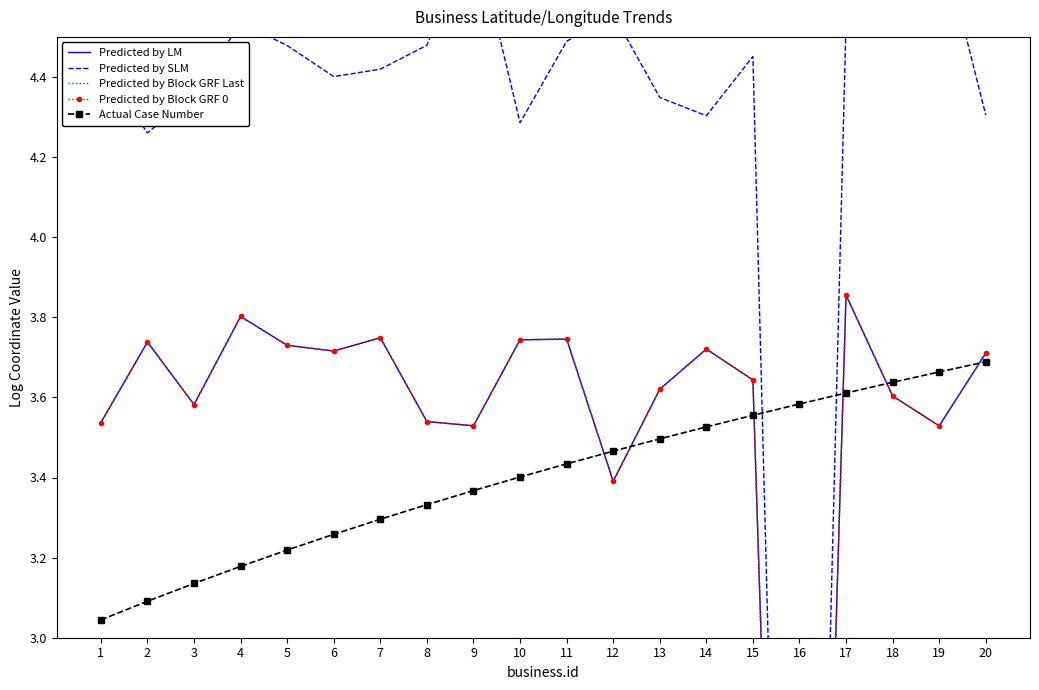

True or false: Predicted by Block GRF Last has a value of 6.0 at 14.

False